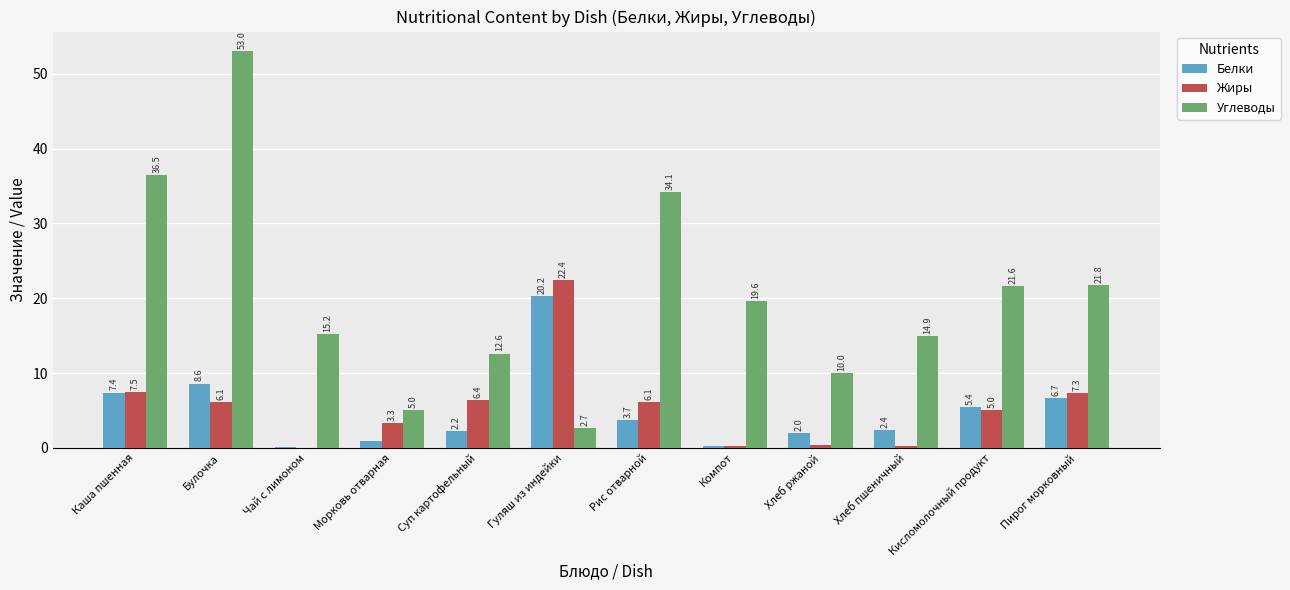

Which category has the highest value across all series?

Булочка